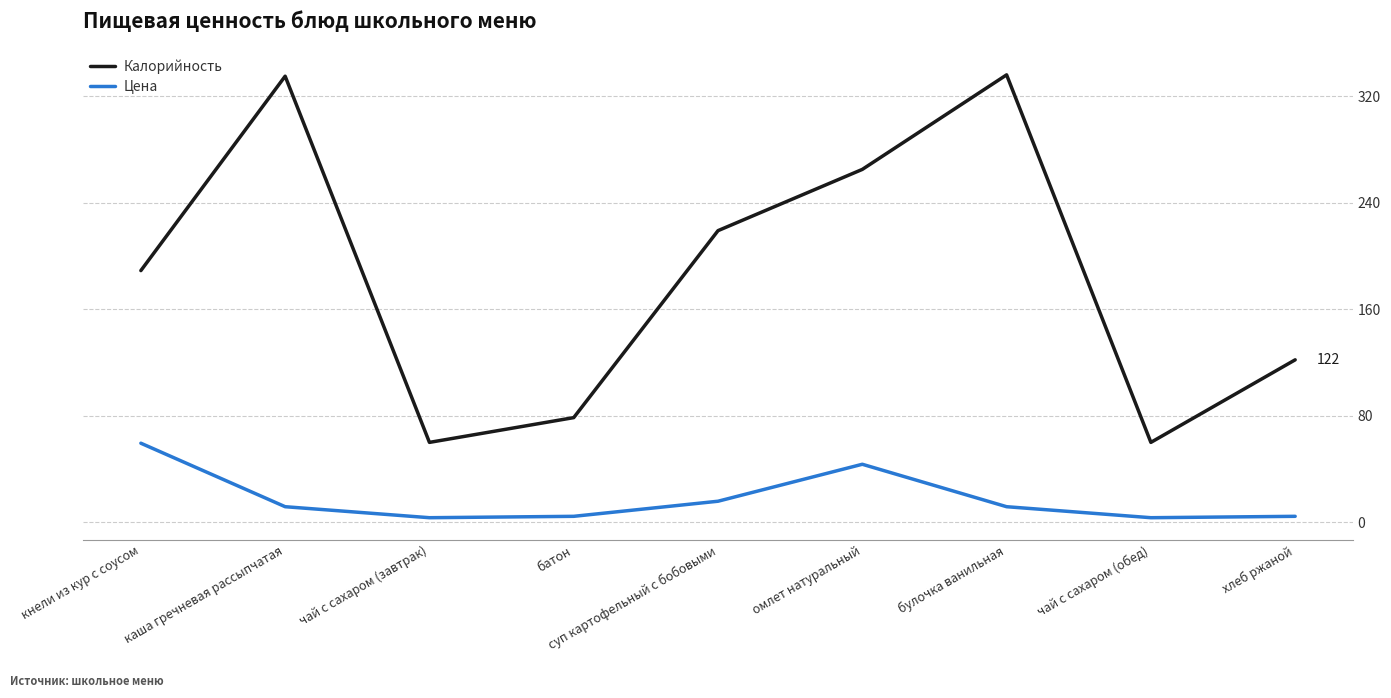

What value does the Цена series have at батон?

4.5